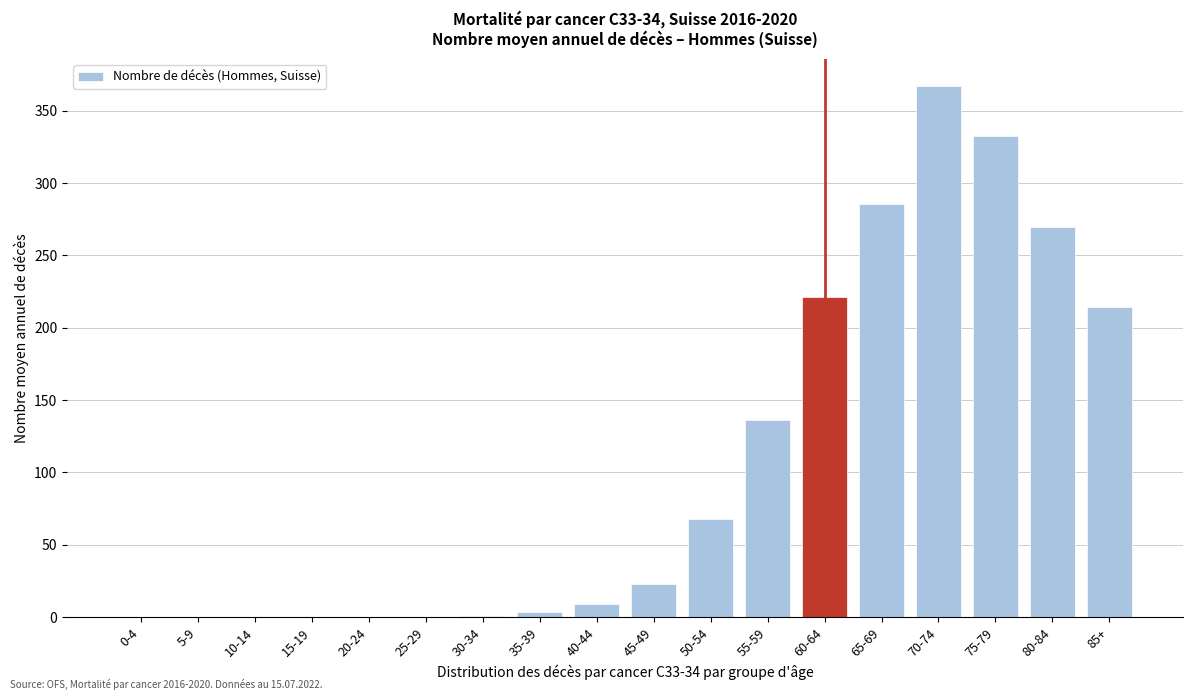

What is the sum of all values?

1930.2